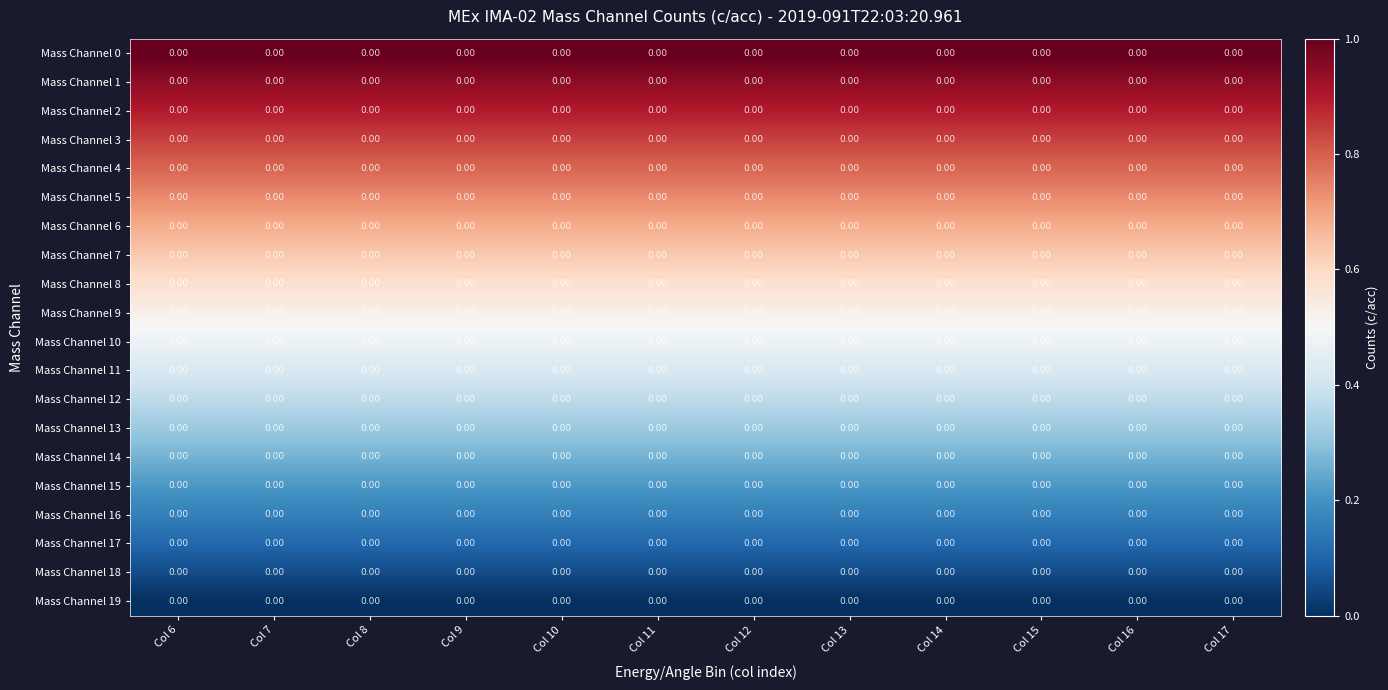

Reading right to left, extract all data points from this chart.

Mass Channel 0: Col 17=0.0	Col 16=0.0	Col 15=0.0	Col 14=0.0	Col 13=0.0	Col 12=0.0	Col 11=0.0	Col 10=0.0	Col 9=0.0	Col 8=0.0	Col 7=0.0	Col 6=0.0
Mass Channel 1: Col 17=0.0	Col 16=0.0	Col 15=0.0	Col 14=0.0	Col 13=0.0	Col 12=0.0	Col 11=0.0	Col 10=0.0	Col 9=0.0	Col 8=0.0	Col 7=0.0	Col 6=0.0
Mass Channel 2: Col 17=0.0	Col 16=0.0	Col 15=0.0	Col 14=0.0	Col 13=0.0	Col 12=0.0	Col 11=0.0	Col 10=0.0	Col 9=0.0	Col 8=0.0	Col 7=0.0	Col 6=0.0
Mass Channel 3: Col 17=0.0	Col 16=0.0	Col 15=0.0	Col 14=0.0	Col 13=0.0	Col 12=0.0	Col 11=0.0	Col 10=0.0	Col 9=0.0	Col 8=0.0	Col 7=0.0	Col 6=0.0
Mass Channel 4: Col 17=0.0	Col 16=0.0	Col 15=0.0	Col 14=0.0	Col 13=0.0	Col 12=0.0	Col 11=0.0	Col 10=0.0	Col 9=0.0	Col 8=0.0	Col 7=0.0	Col 6=0.0
Mass Channel 5: Col 17=0.0	Col 16=0.0	Col 15=0.0	Col 14=0.0	Col 13=0.0	Col 12=0.0	Col 11=0.0	Col 10=0.0	Col 9=0.0	Col 8=0.0	Col 7=0.0	Col 6=0.0
Mass Channel 6: Col 17=0.0	Col 16=0.0	Col 15=0.0	Col 14=0.0	Col 13=0.0	Col 12=0.0	Col 11=0.0	Col 10=0.0	Col 9=0.0	Col 8=0.0	Col 7=0.0	Col 6=0.0
Mass Channel 7: Col 17=0.0	Col 16=0.0	Col 15=0.0	Col 14=0.0	Col 13=0.0	Col 12=0.0	Col 11=0.0	Col 10=0.0	Col 9=0.0	Col 8=0.0	Col 7=0.0	Col 6=0.0
Mass Channel 8: Col 17=0.0	Col 16=0.0	Col 15=0.0	Col 14=0.0	Col 13=0.0	Col 12=0.0	Col 11=0.0	Col 10=0.0	Col 9=0.0	Col 8=0.0	Col 7=0.0	Col 6=0.0
Mass Channel 9: Col 17=0.0	Col 16=0.0	Col 15=0.0	Col 14=0.0	Col 13=0.0	Col 12=0.0	Col 11=0.0	Col 10=0.0	Col 9=0.0	Col 8=0.0	Col 7=0.0	Col 6=0.0
Mass Channel 10: Col 17=0.0	Col 16=0.0	Col 15=0.0	Col 14=0.0	Col 13=0.0	Col 12=0.0	Col 11=0.0	Col 10=0.0	Col 9=0.0	Col 8=0.0	Col 7=0.0	Col 6=0.0
Mass Channel 11: Col 17=0.0	Col 16=0.0	Col 15=0.0	Col 14=0.0	Col 13=0.0	Col 12=0.0	Col 11=0.0	Col 10=0.0	Col 9=0.0	Col 8=0.0	Col 7=0.0	Col 6=0.0
Mass Channel 12: Col 17=0.0	Col 16=0.0	Col 15=0.0	Col 14=0.0	Col 13=0.0	Col 12=0.0	Col 11=0.0	Col 10=0.0	Col 9=0.0	Col 8=0.0	Col 7=0.0	Col 6=0.0
Mass Channel 13: Col 17=0.0	Col 16=0.0	Col 15=0.0	Col 14=0.0	Col 13=0.0	Col 12=0.0	Col 11=0.0	Col 10=0.0	Col 9=0.0	Col 8=0.0	Col 7=0.0	Col 6=0.0
Mass Channel 14: Col 17=0.0	Col 16=0.0	Col 15=0.0	Col 14=0.0	Col 13=0.0	Col 12=0.0	Col 11=0.0	Col 10=0.0	Col 9=0.0	Col 8=0.0	Col 7=0.0	Col 6=0.0
Mass Channel 15: Col 17=0.0	Col 16=0.0	Col 15=0.0	Col 14=0.0	Col 13=0.0	Col 12=0.0	Col 11=0.0	Col 10=0.0	Col 9=0.0	Col 8=0.0	Col 7=0.0	Col 6=0.0
Mass Channel 16: Col 17=0.0	Col 16=0.0	Col 15=0.0	Col 14=0.0	Col 13=0.0	Col 12=0.0	Col 11=0.0	Col 10=0.0	Col 9=0.0	Col 8=0.0	Col 7=0.0	Col 6=0.0
Mass Channel 17: Col 17=0.0	Col 16=0.0	Col 15=0.0	Col 14=0.0	Col 13=0.0	Col 12=0.0	Col 11=0.0	Col 10=0.0	Col 9=0.0	Col 8=0.0	Col 7=0.0	Col 6=0.0
Mass Channel 18: Col 17=0.0	Col 16=0.0	Col 15=0.0	Col 14=0.0	Col 13=0.0	Col 12=0.0	Col 11=0.0	Col 10=0.0	Col 9=0.0	Col 8=0.0	Col 7=0.0	Col 6=0.0
Mass Channel 19: Col 17=0.0	Col 16=0.0	Col 15=0.0	Col 14=0.0	Col 13=0.0	Col 12=0.0	Col 11=0.0	Col 10=0.0	Col 9=0.0	Col 8=0.0	Col 7=0.0	Col 6=0.0